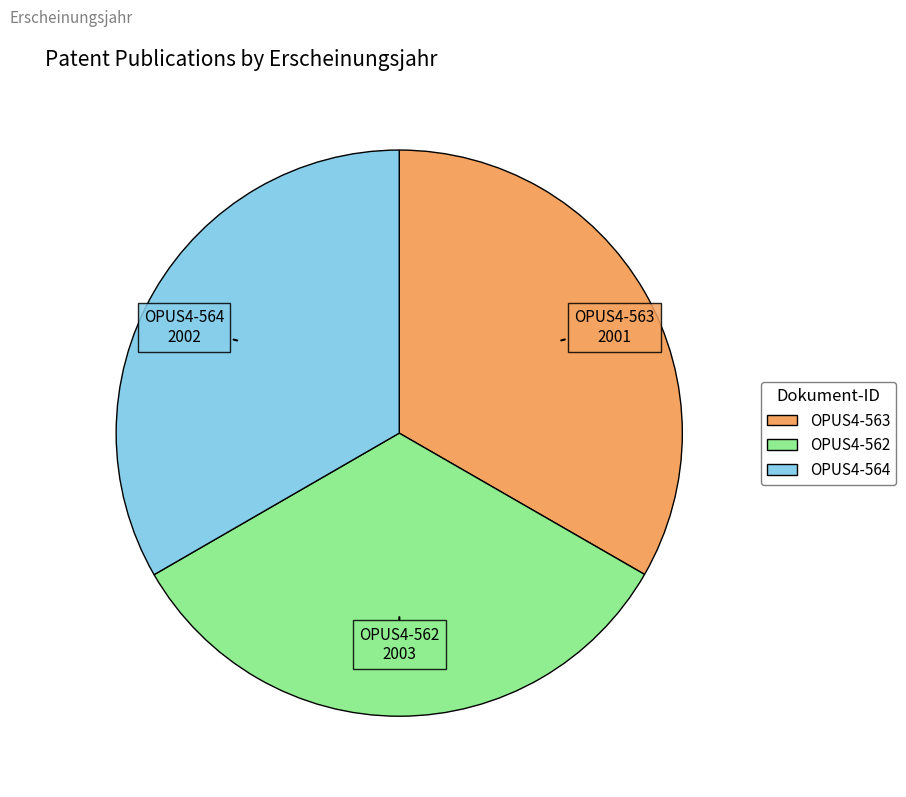

Do OPUS4-564 and OPUS4-563 together represent more than half of the pie?

Yes